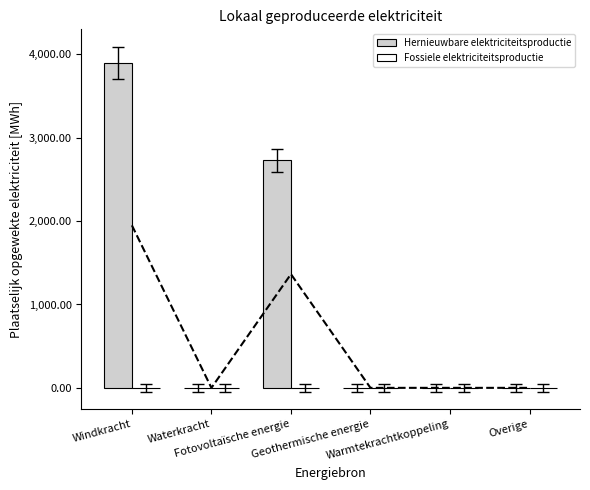

Which category has the lowest value in the Fossiele elektriciteitsproductie series?

Windkracht